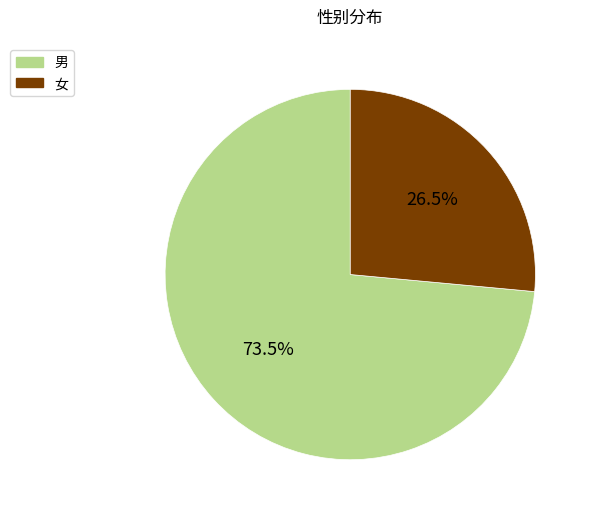

Combined, do 男 and 女 account for over 50%?

Yes